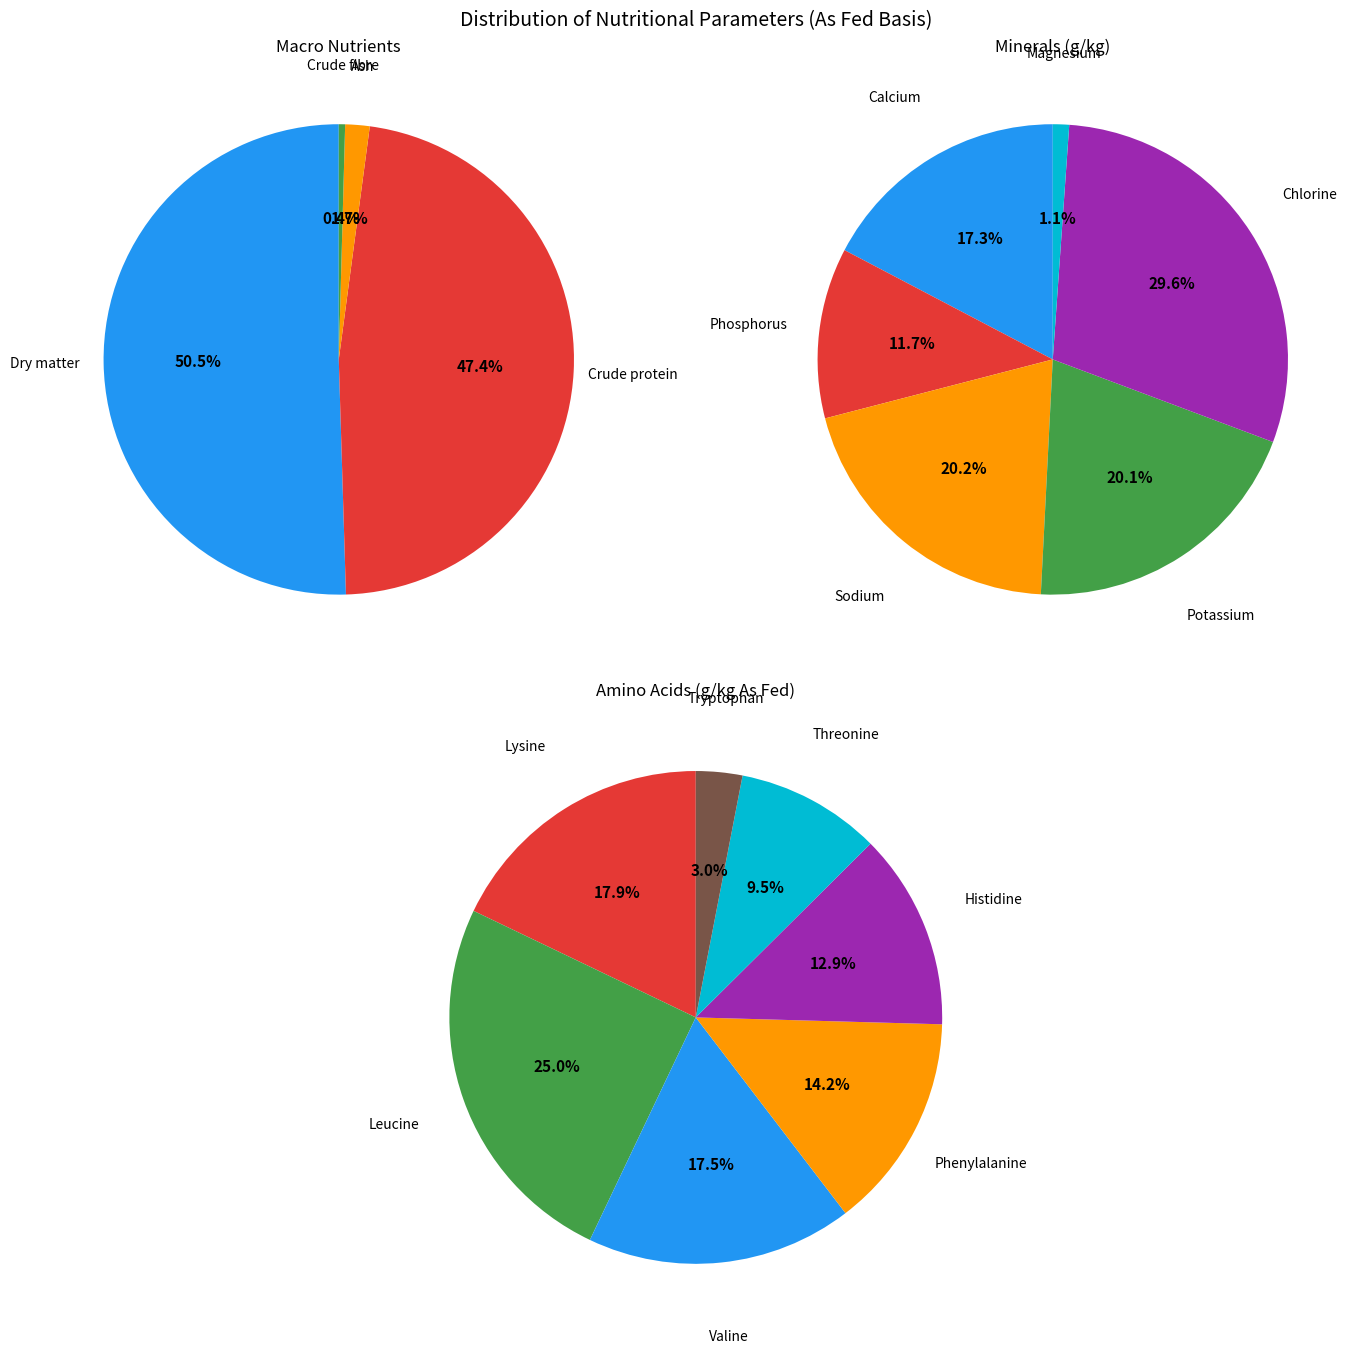

Is it true that Dry matter is 1% of the pie?

False